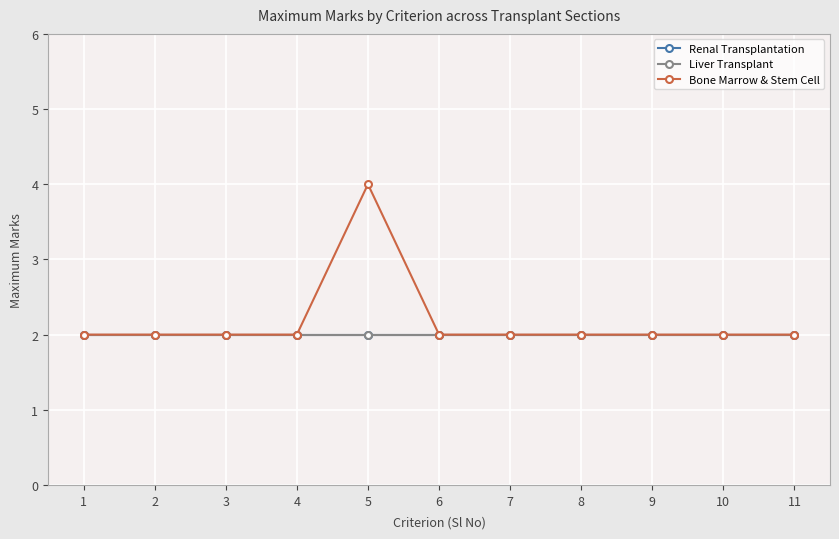

What is the total value across all series at 8?

6